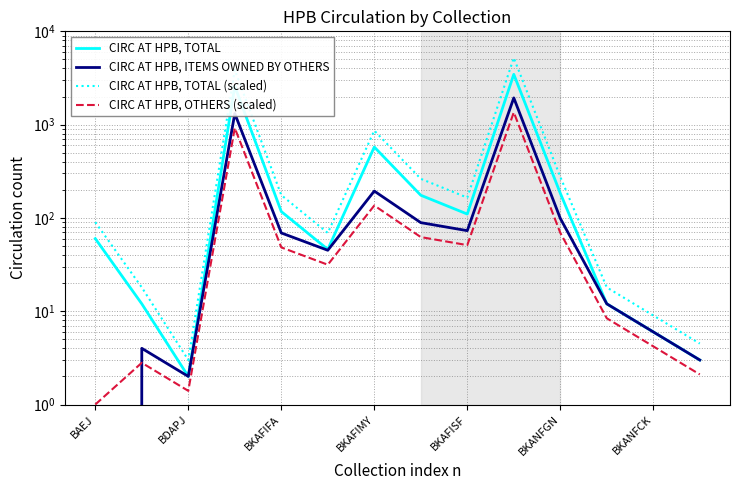

Between BAEJ and 9, which is larger?

9